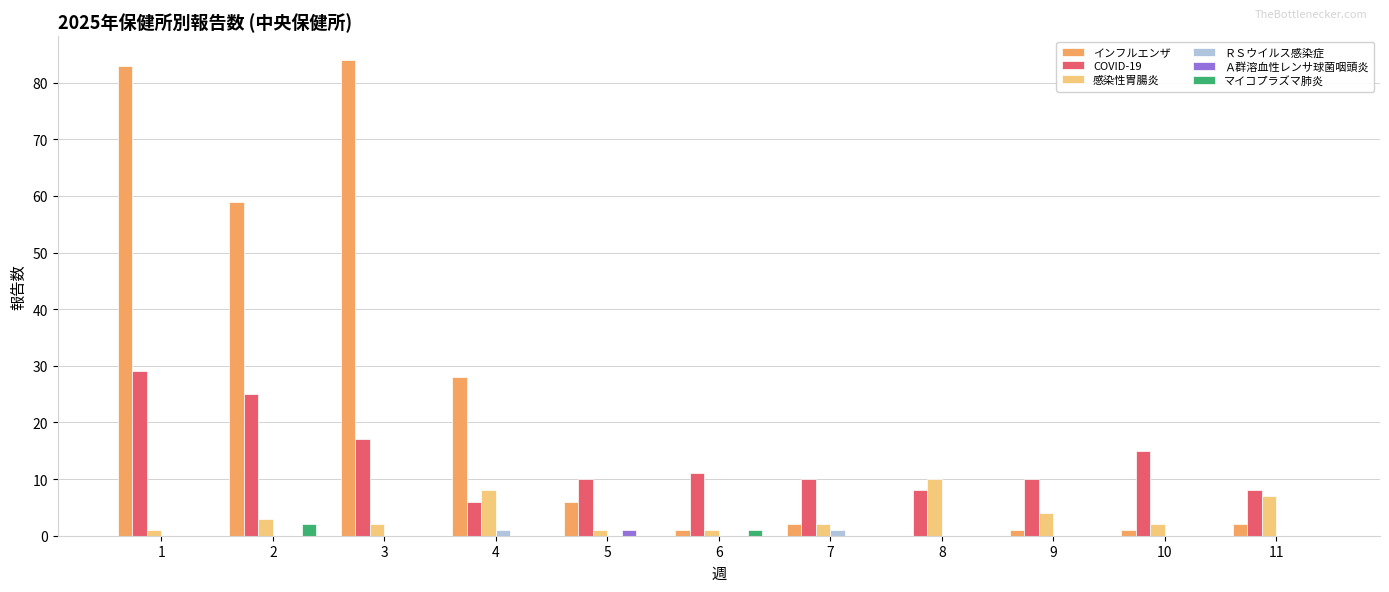

Is the value of COVID-19 at 3 greater than the value of インフルエンザ at 2?

No